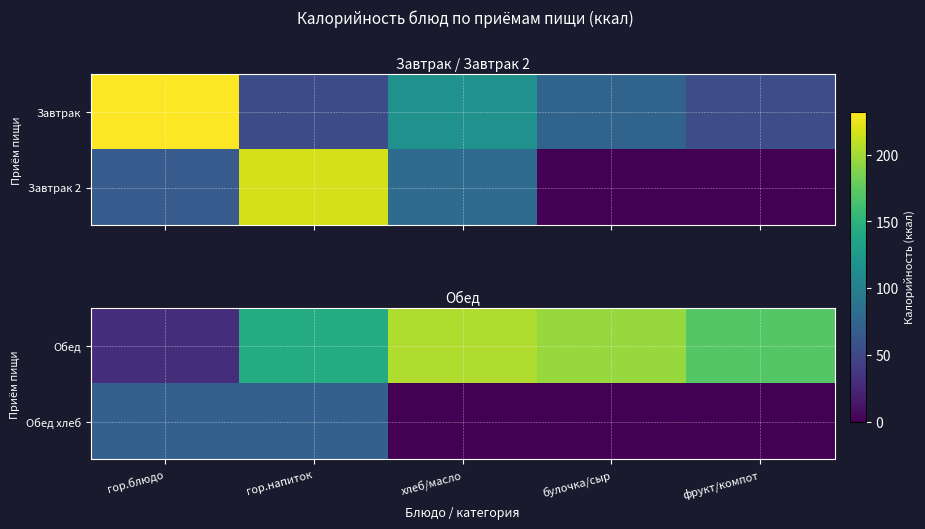

What is the difference between the highest and lowest values at булочка/сыр?

196